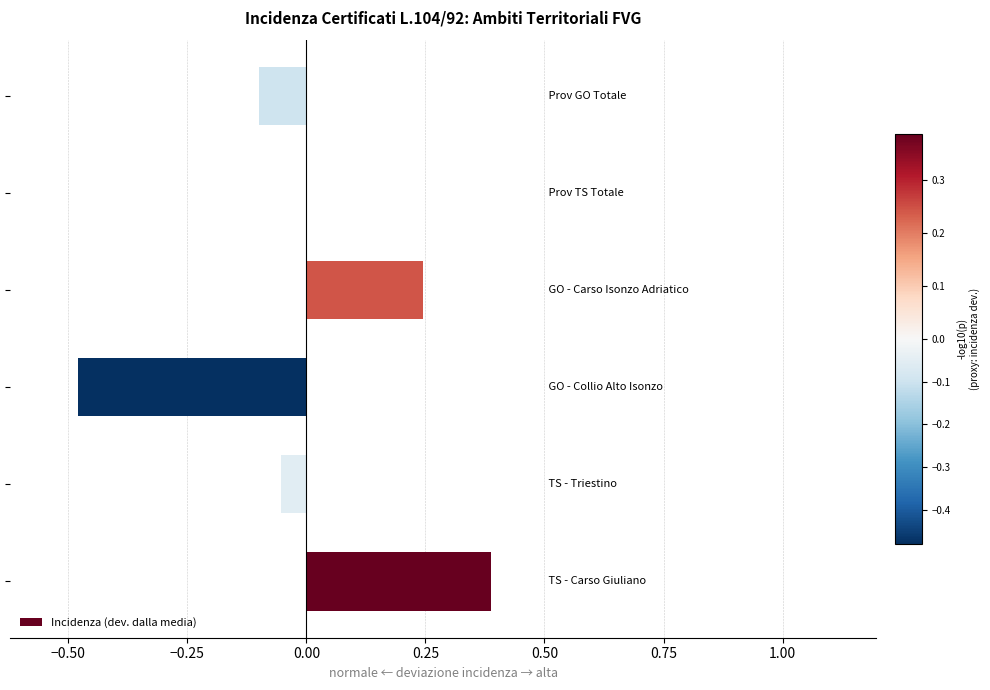

What is the maximum value shown in the chart?

0.4